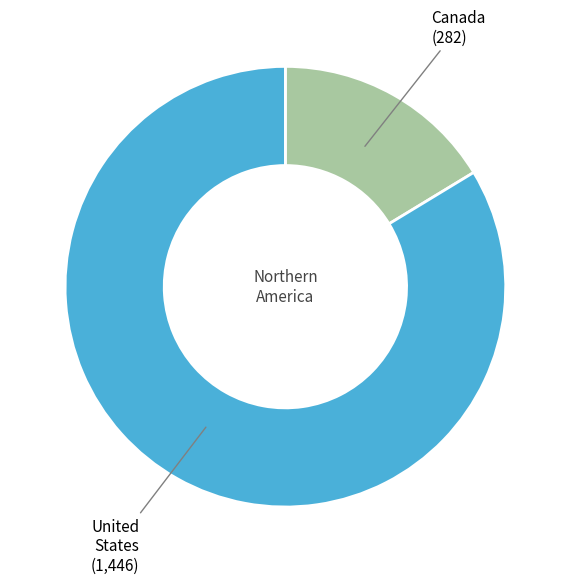

Does any single category account for the majority?

Yes